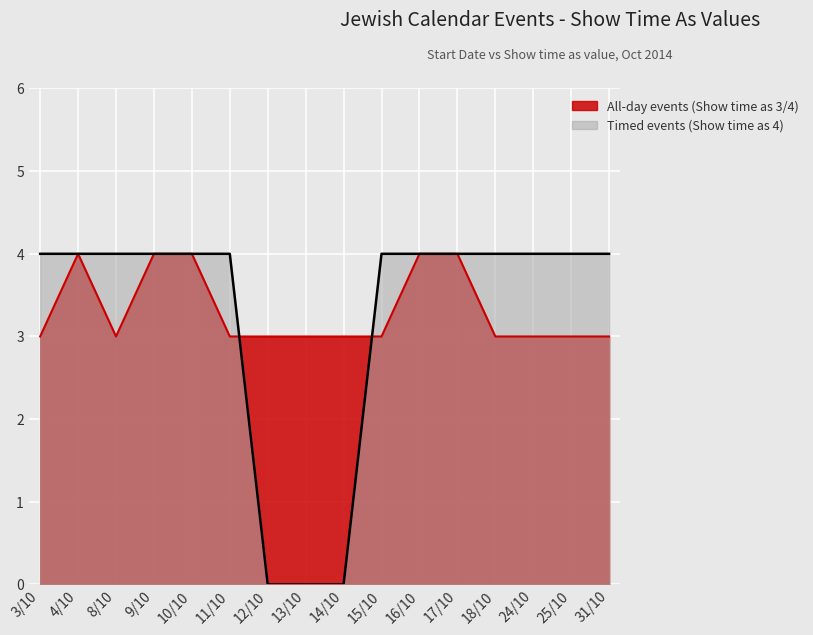

What is the value of the Timed events (Show time as 4) point at the 4th from the left?

4